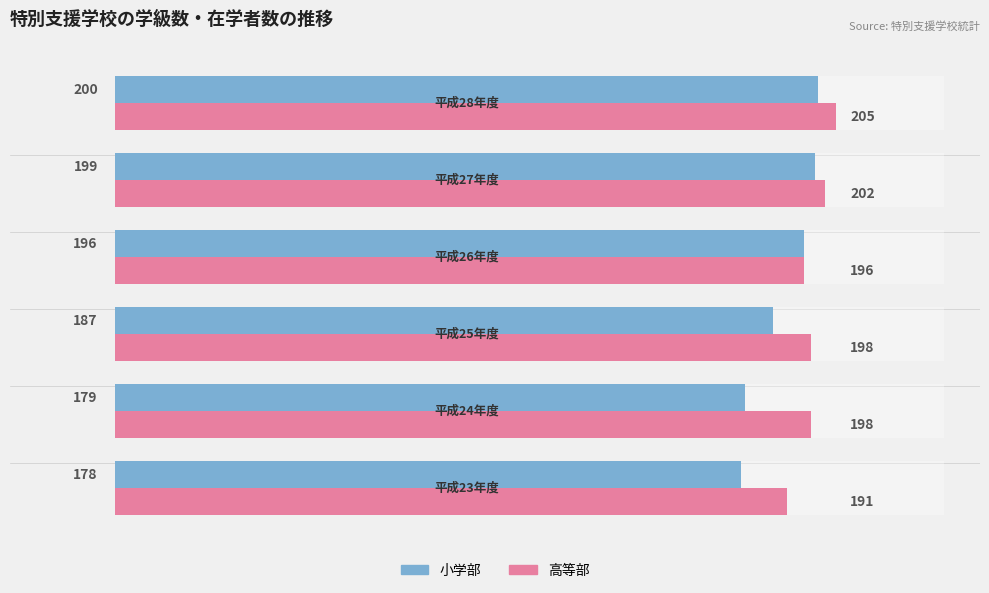

What value does the 高等部 series have at 50, to the nearest 10?

200